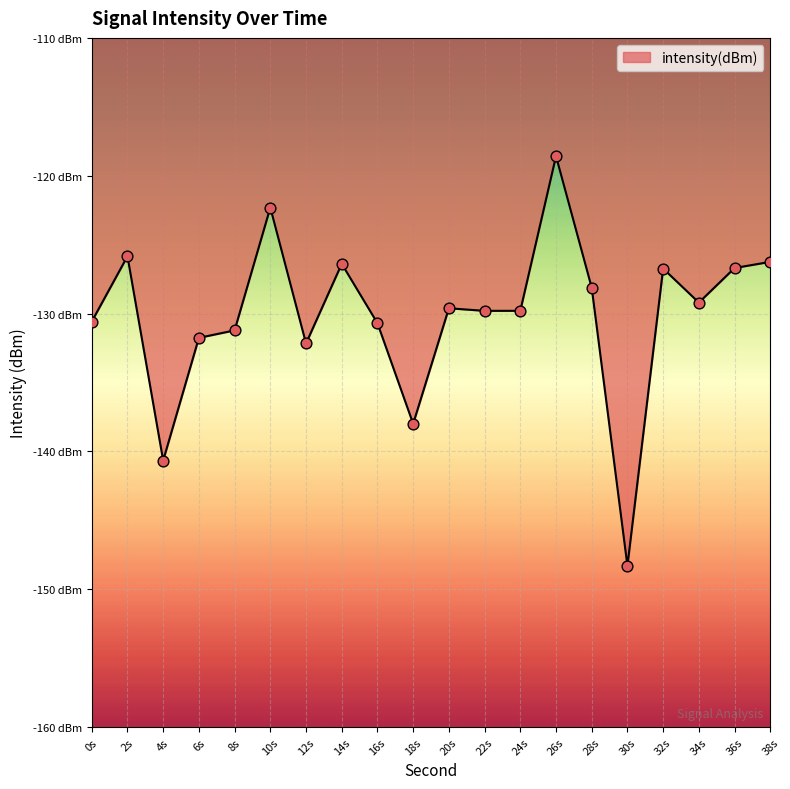

Does the chart have visible grid lines?

Yes